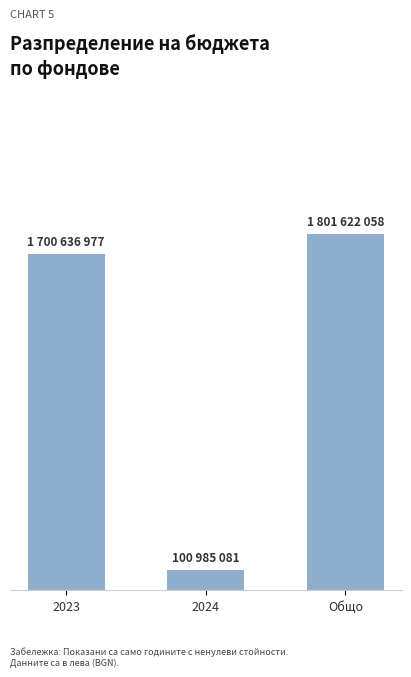

Is it true that the value at 2024 is 100985081?

True